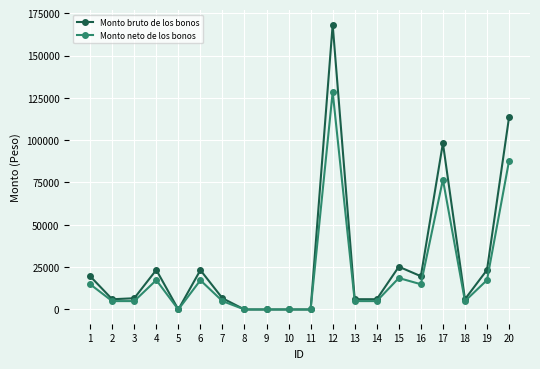

List the series in order of their peak value, highest first.

Monto bruto de los bonos, Monto neto de los bonos